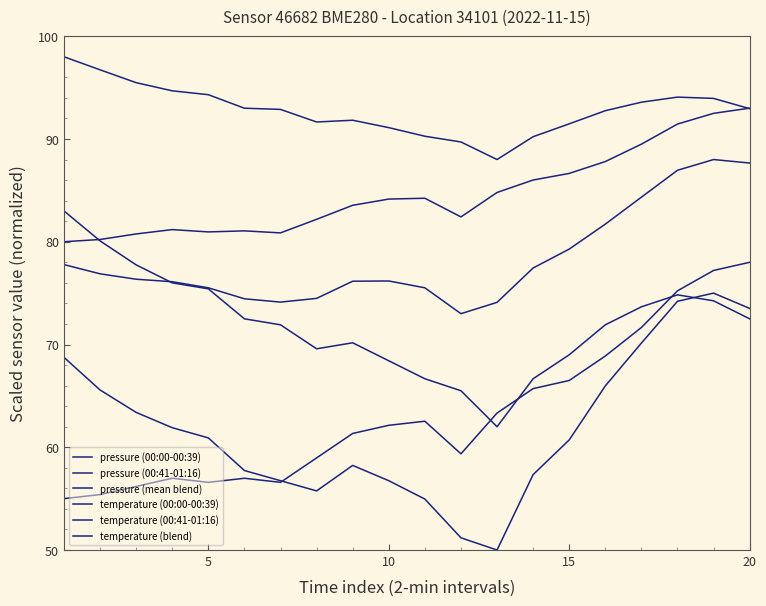

In pressure (mean blend), how many points are lower than both neighbors (excluding endpoints)?

2